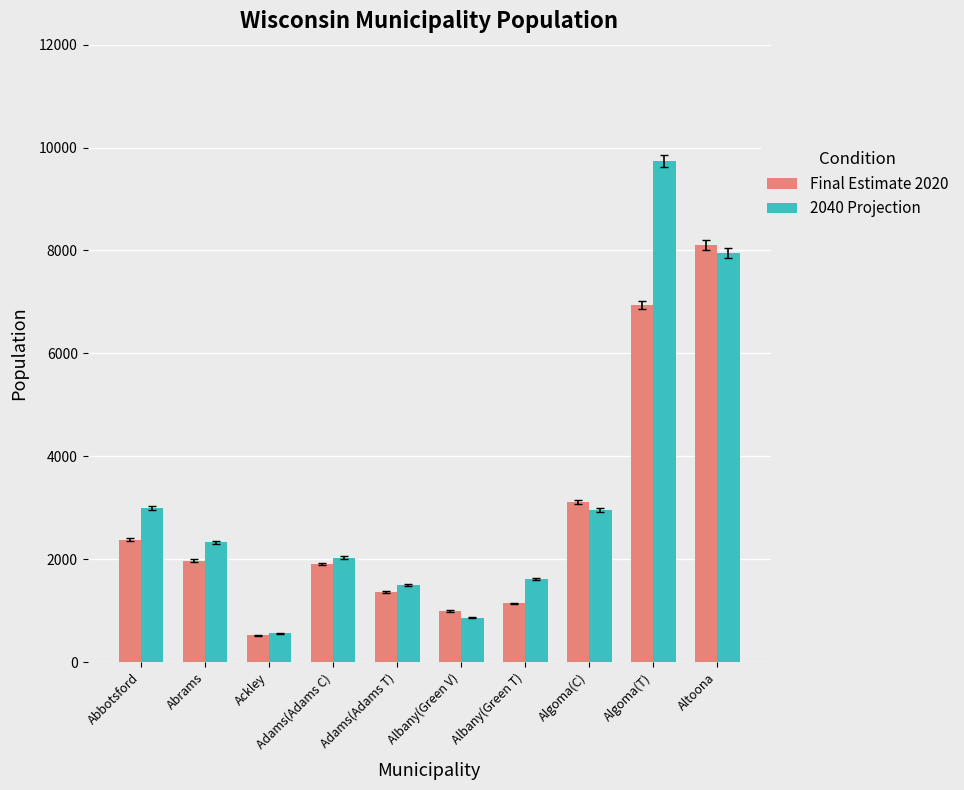

What is the label of the 2nd bar from the left?

Abrams